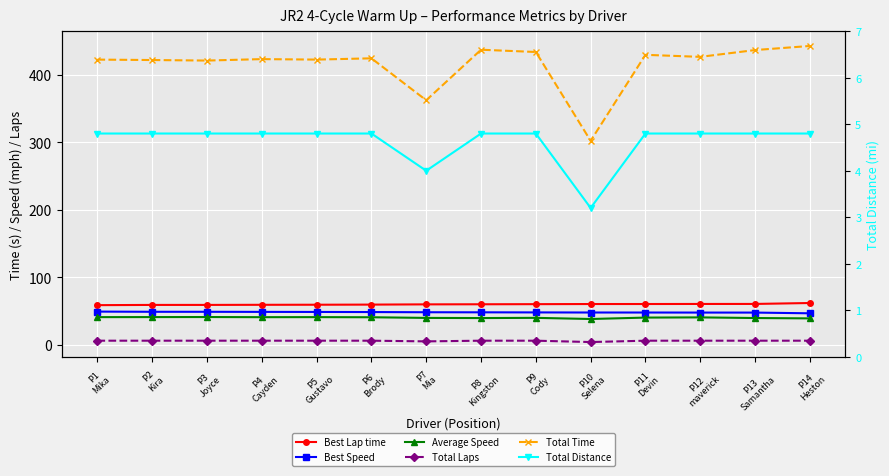

What are all the series names shown in the legend?

Best Lap time, Best Speed, Average Speed, Total Laps, Total Time, Total Distance